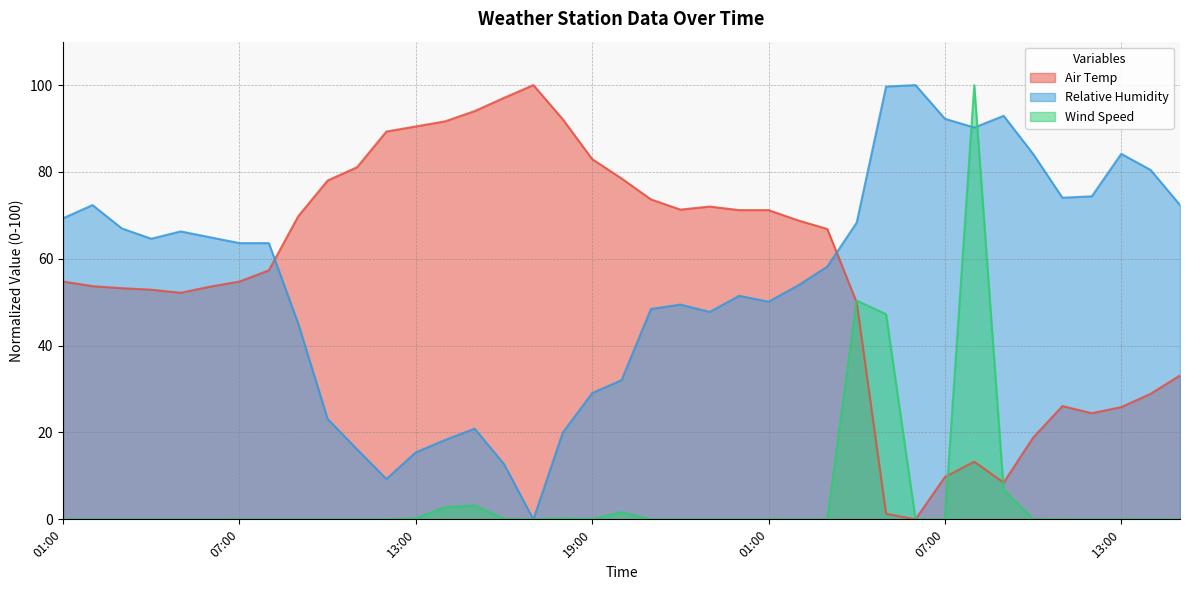

Where do Wind Speed and Air Temp first cross each other?

03:00 and 04:00